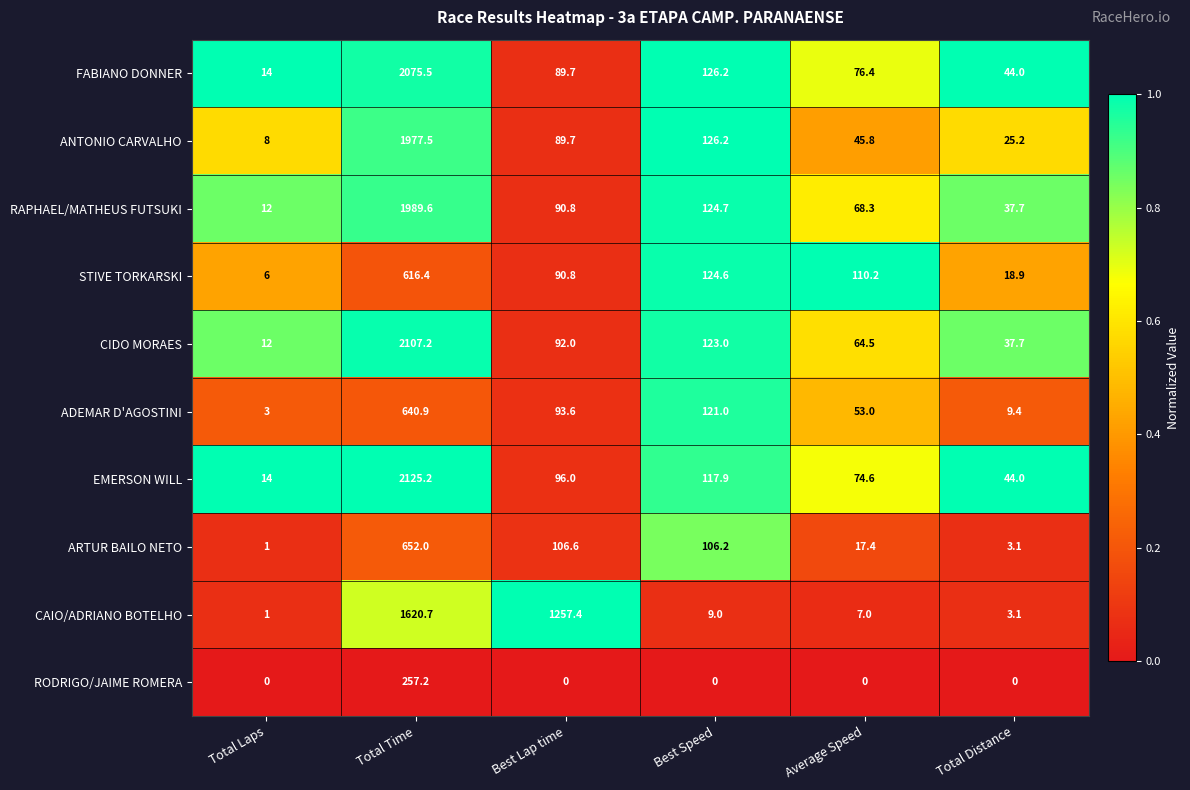

Where does the ARTUR BAILO NETO series first go above 106?

Total Time